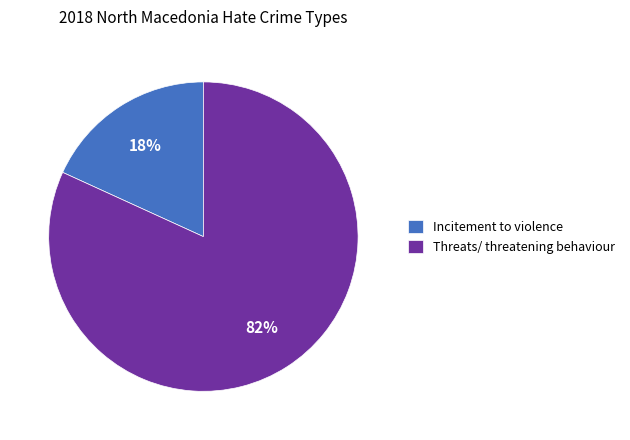

What is the largest slice in the pie chart?

Threats/ threatening behaviour